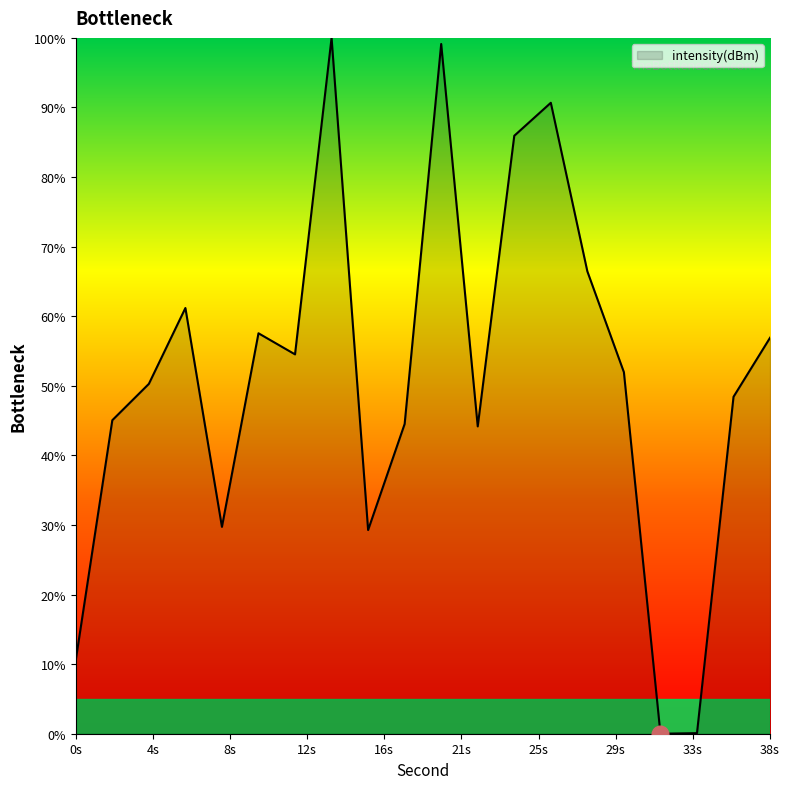

What is the maximum value shown in the chart?

100.0